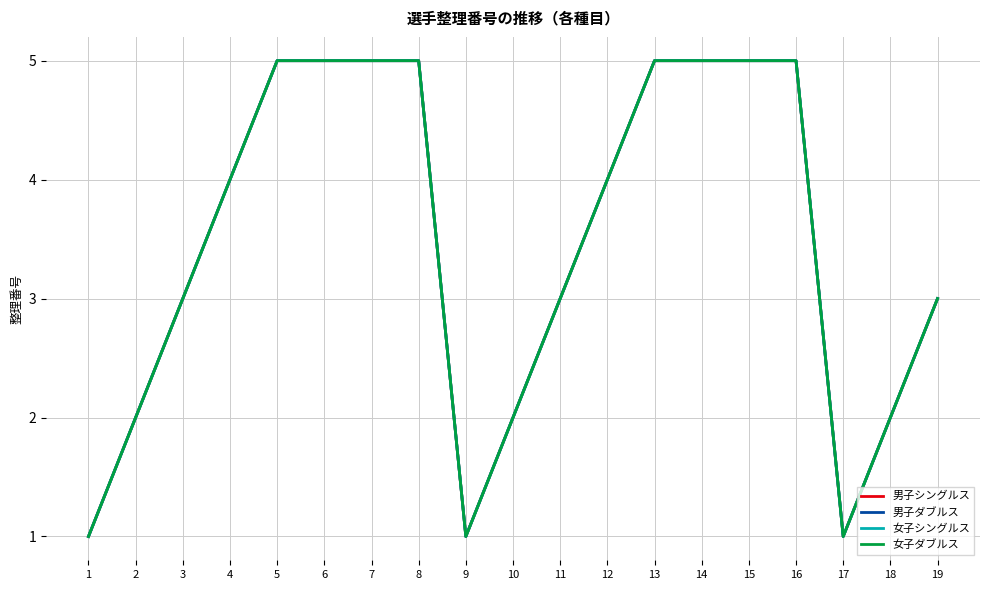

How many 男子ダブルス values are between 2 and 5?

16